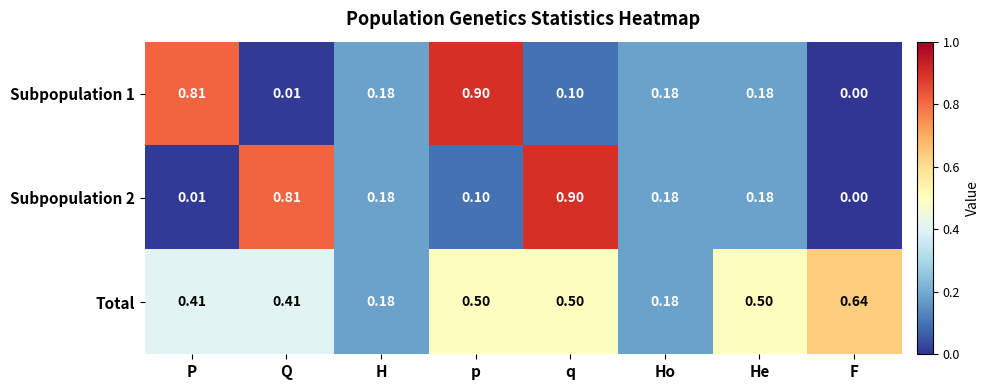

Where is Subpopulation 2 nearest to the value 0?

F